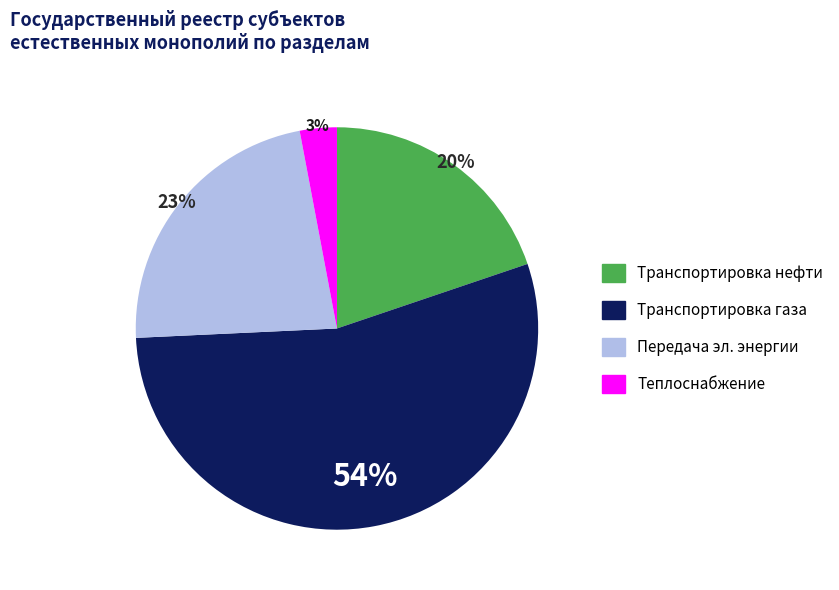

To the nearest percent, what is the average slice percentage?

25%